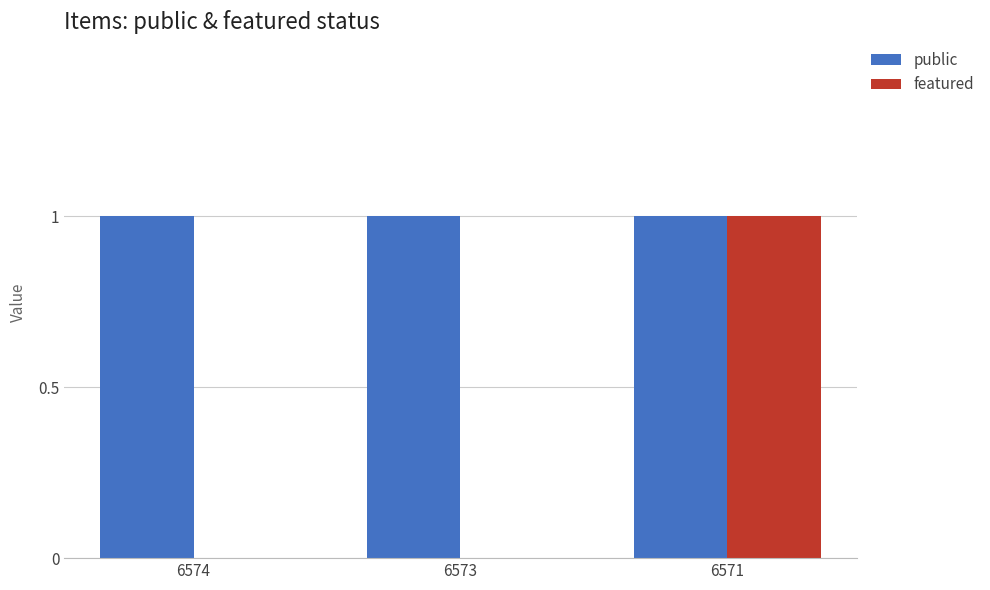

Reading left to right, what are all the values shown in this chart?

public: 1	1	1
featured: 0	0	1